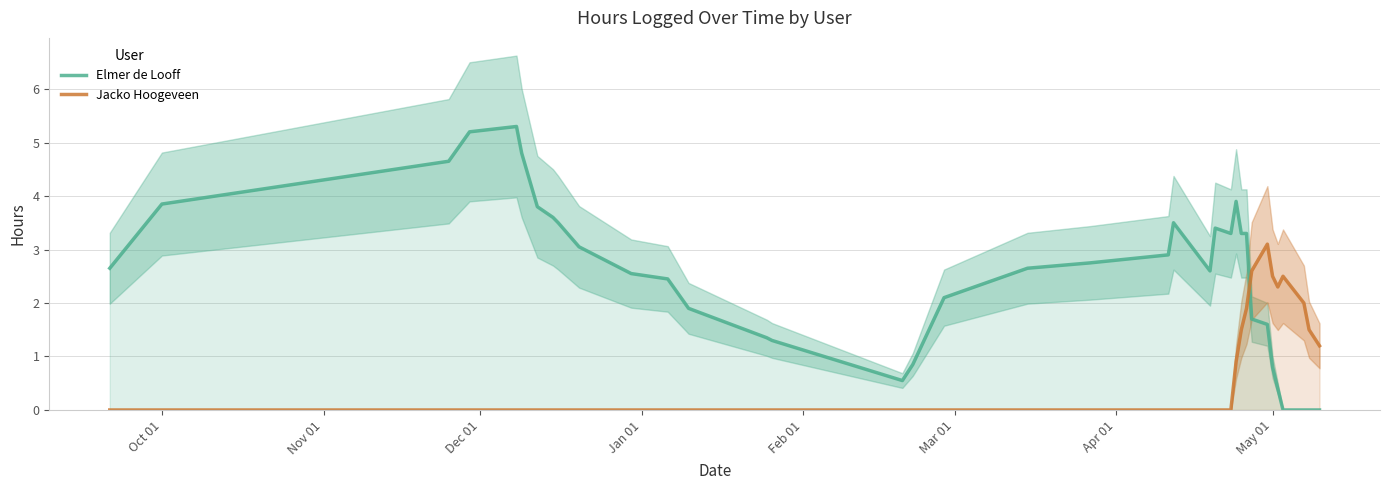

True or false: Jacko Hoogeveen and Elmer de Looff cross at least once.

True